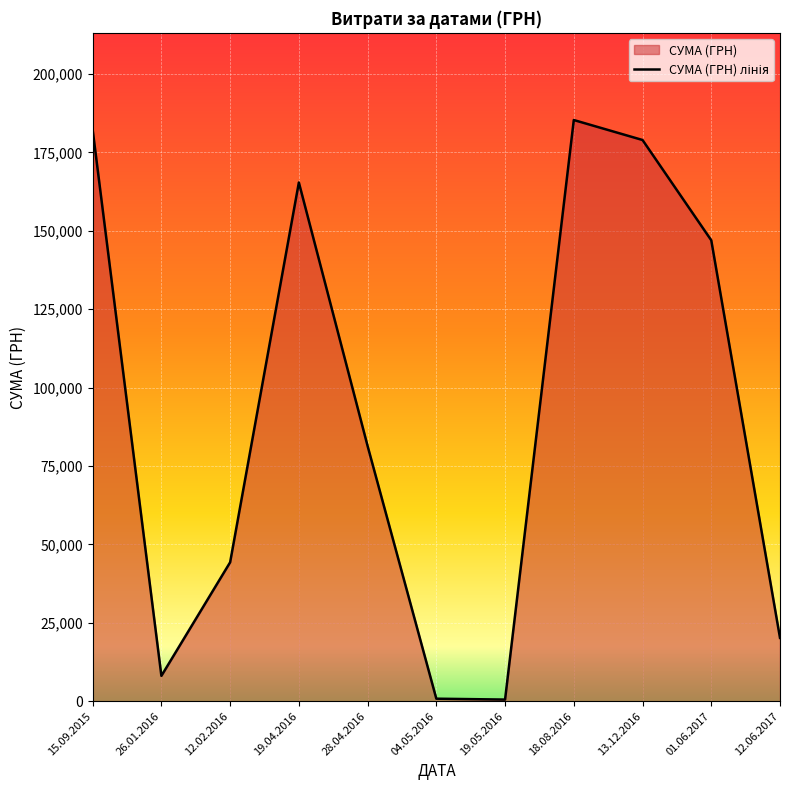

What is the minimum value shown in the chart?

528.0